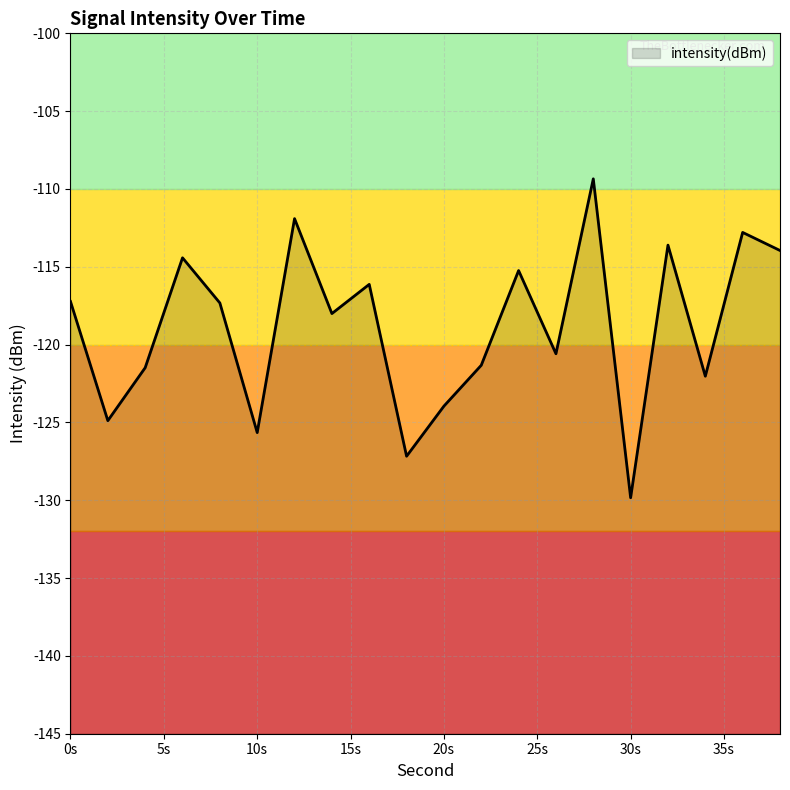

True or false: there are more than 1 points higher than both neighbors.

True